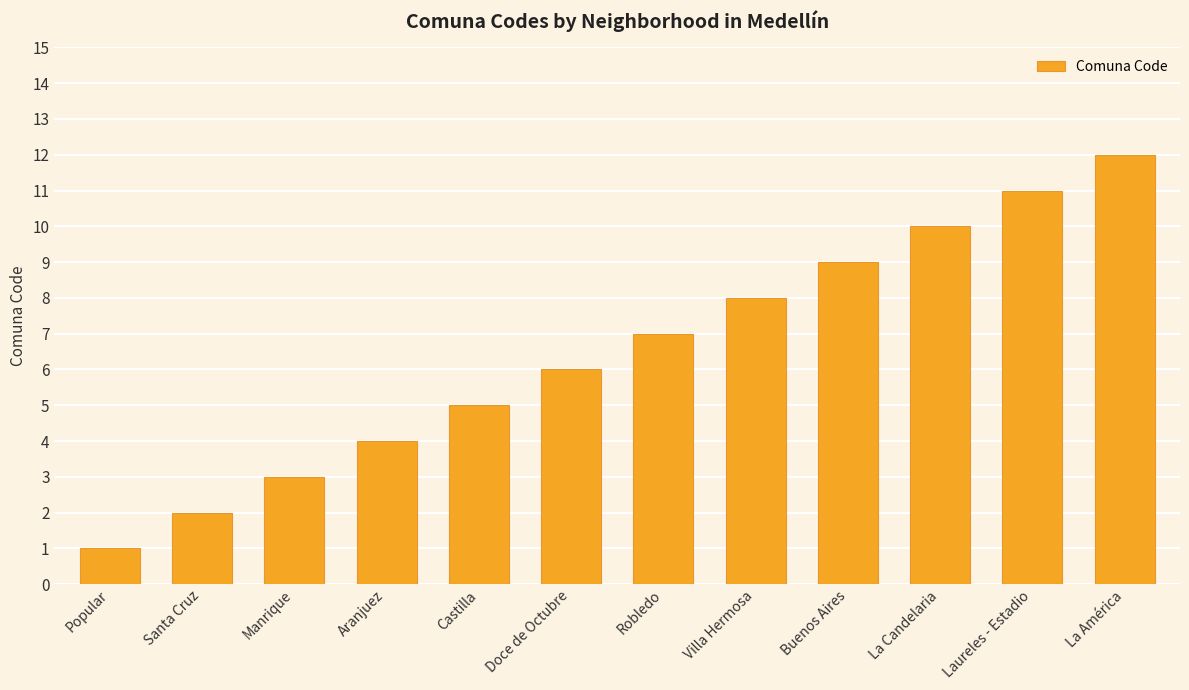

Reading left to right, transcribe all the data shown in this chart.

Popular=1	Santa Cruz=2	Manrique=3	Aranjuez=4	Castilla=5	Doce de Octubre=6	Robledo=7	Villa Hermosa=8	Buenos Aires=9	La Candelaria=10	Laureles - Estadio=11	La América=12